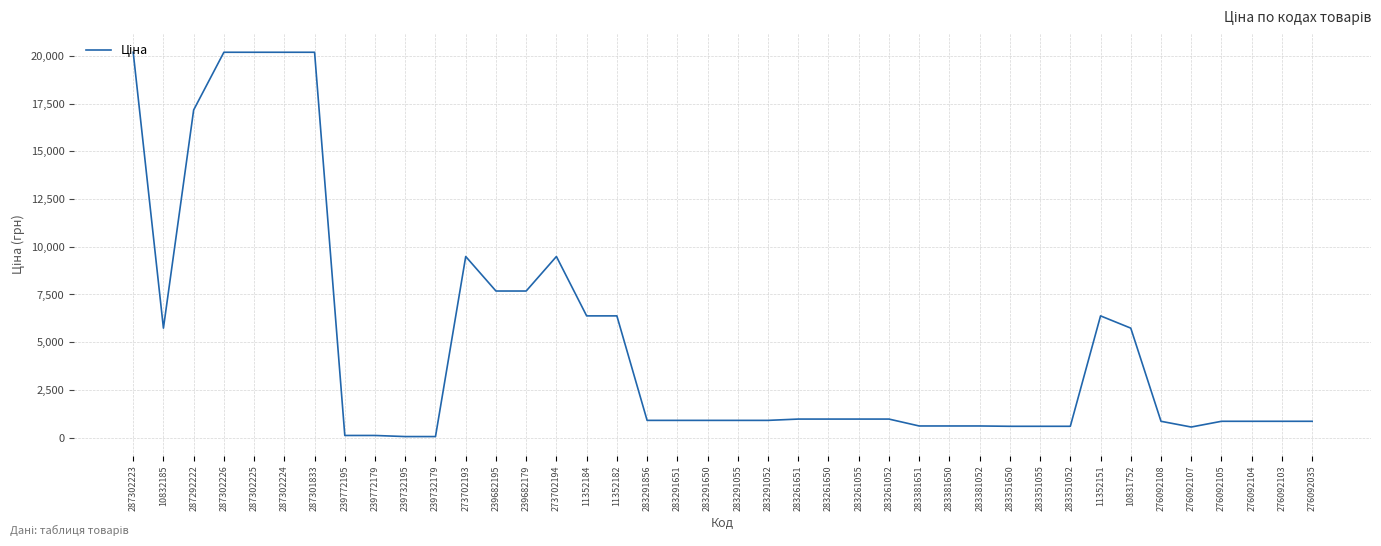

What is the change in value from 273702194 to 283261651?

-8514.0